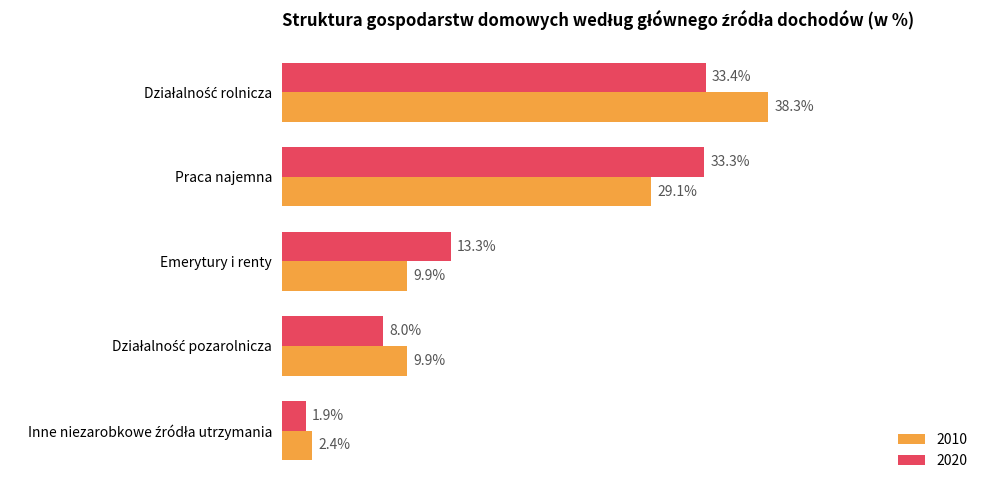

Rank the series by their maximum value, from highest to lowest.

2010, 2020